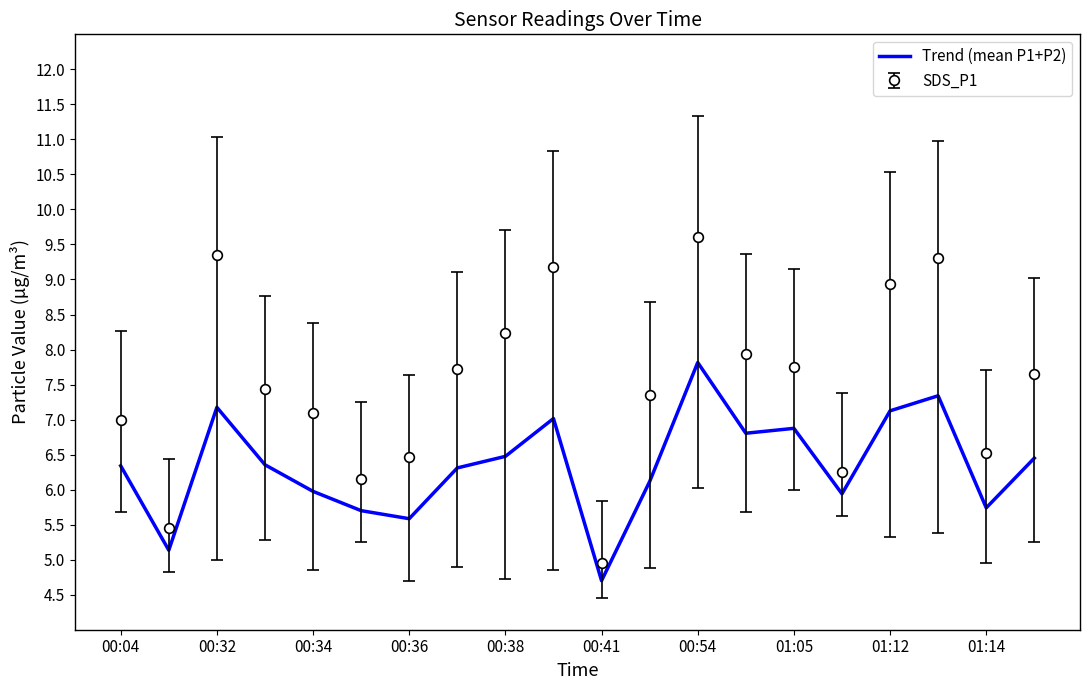

What is the smallest value displayed?

4.7